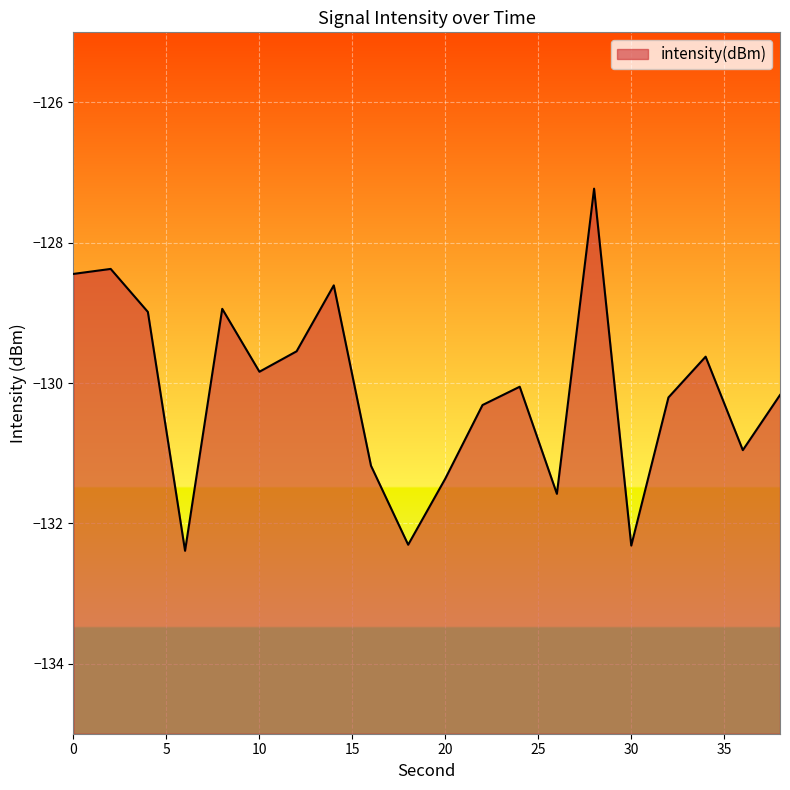

Reading left to right, what are all the values shown in this chart?

-128.4	-128.4	-129.0	-132.4	-128.9	-129.8	-129.5	-128.6	-131.2	-132.3	-131.4	-130.3	-130.1	-131.6	-127.2	-132.3	-130.2	-129.6	-131.0	-130.2